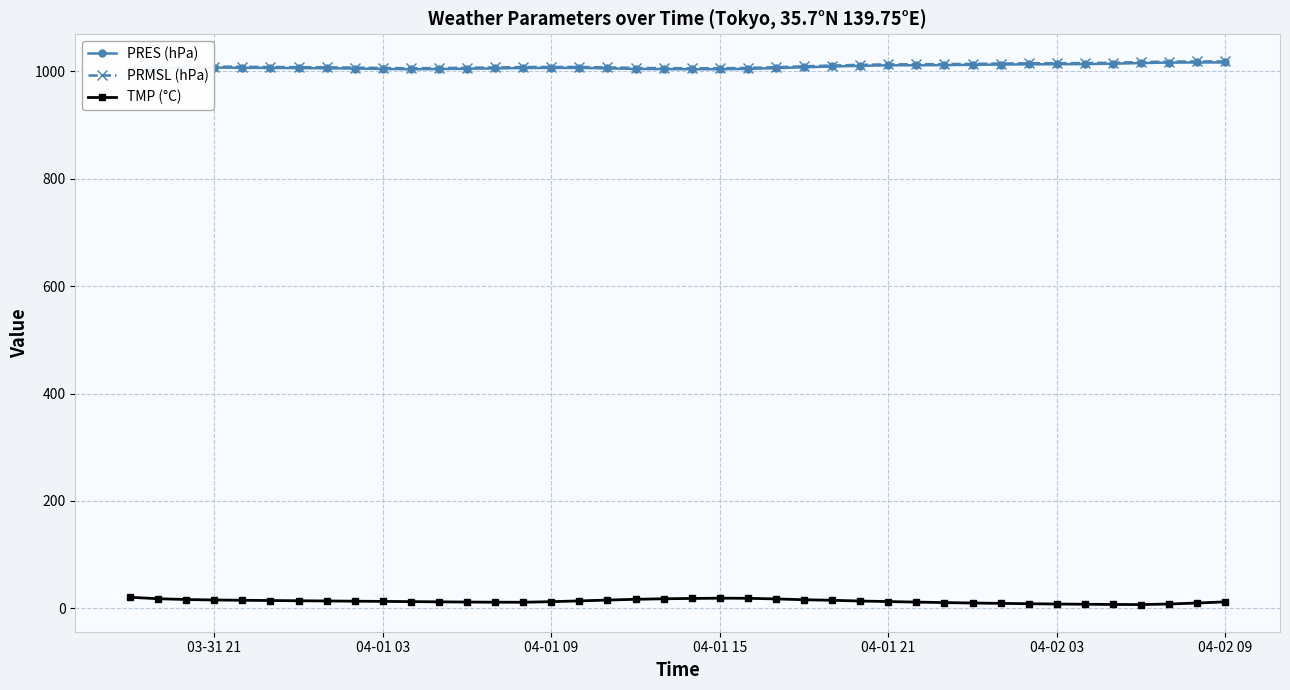

True or false: PRES (hPa) and PRMSL (hPa) intersect in this chart.

False